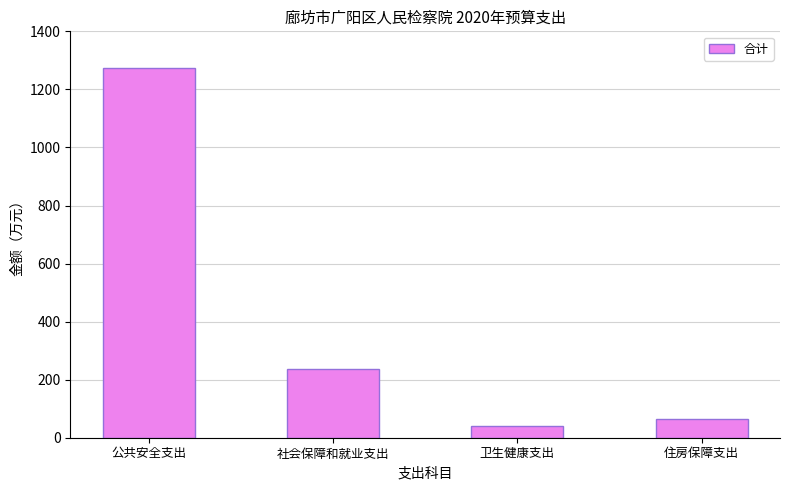

The chart shows a value of 1878.6 at 公共安全支出. True or false?

False